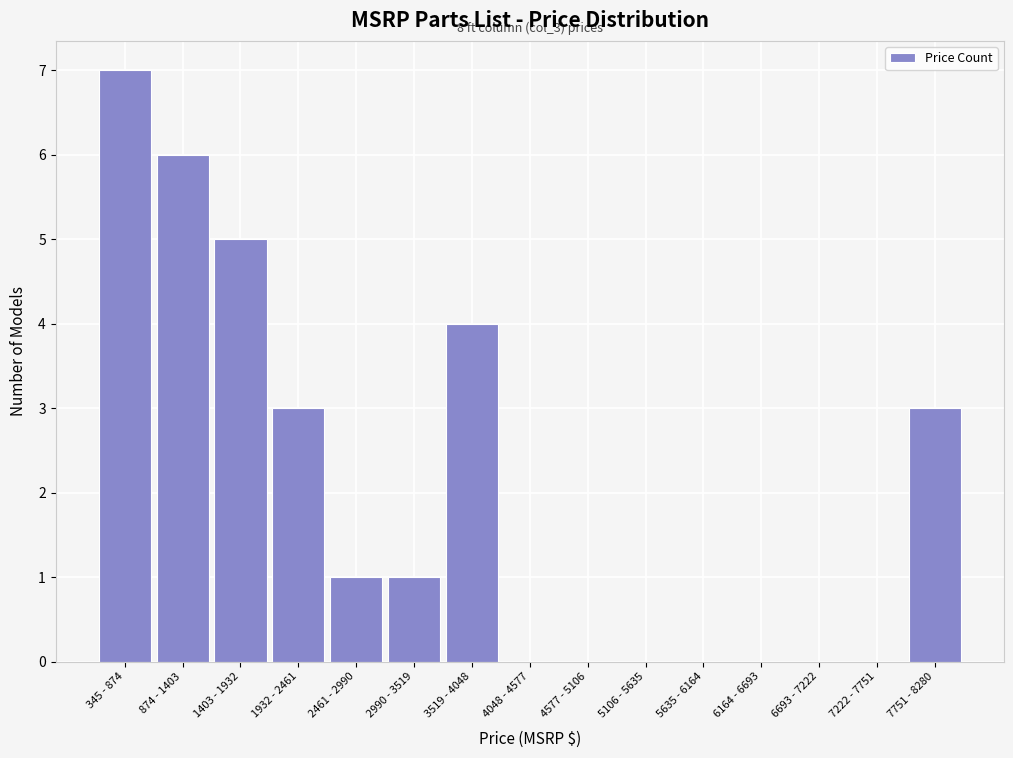

Reading left to right, extract all data points from this chart.

345 - 874=7	874 - 1403=6	1403 - 1932=5	1932 - 2461=3	2461 - 2990=1	2990 - 3519=1	3519 - 4048=4	4048 - 4577=0	4577 - 5106=0	5106 - 5635=0	5635 - 6164=0	6164 - 6693=0	6693 - 7222=0	7222 - 7751=0	7751 - 8280=3